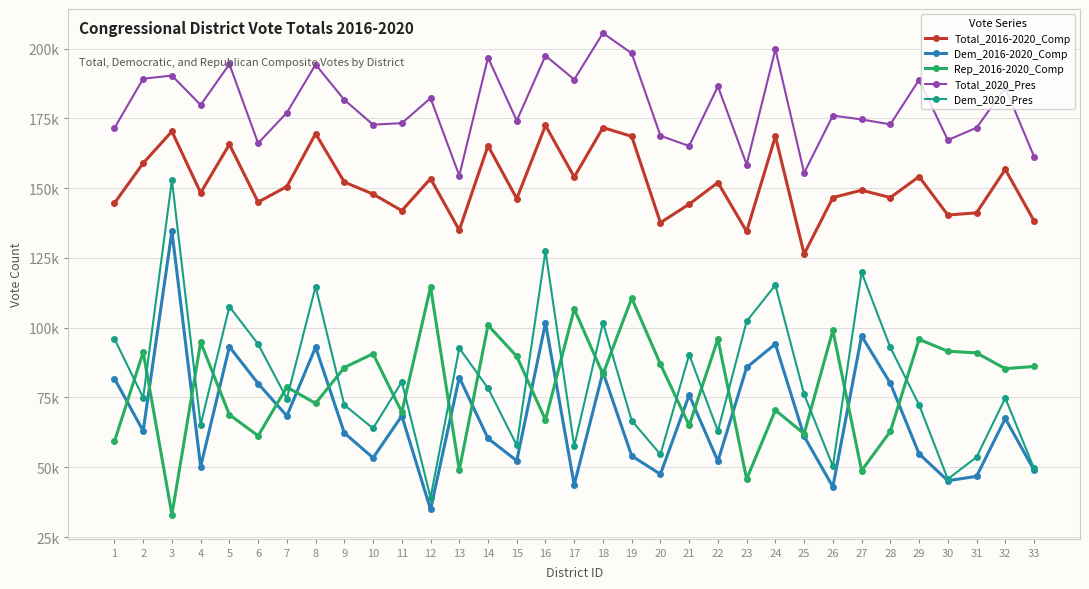

What are all the series names shown in the legend?

Total_2016-2020_Comp, Dem_2016-2020_Comp, Rep_2016-2020_Comp, Total_2020_Pres, Dem_2020_Pres